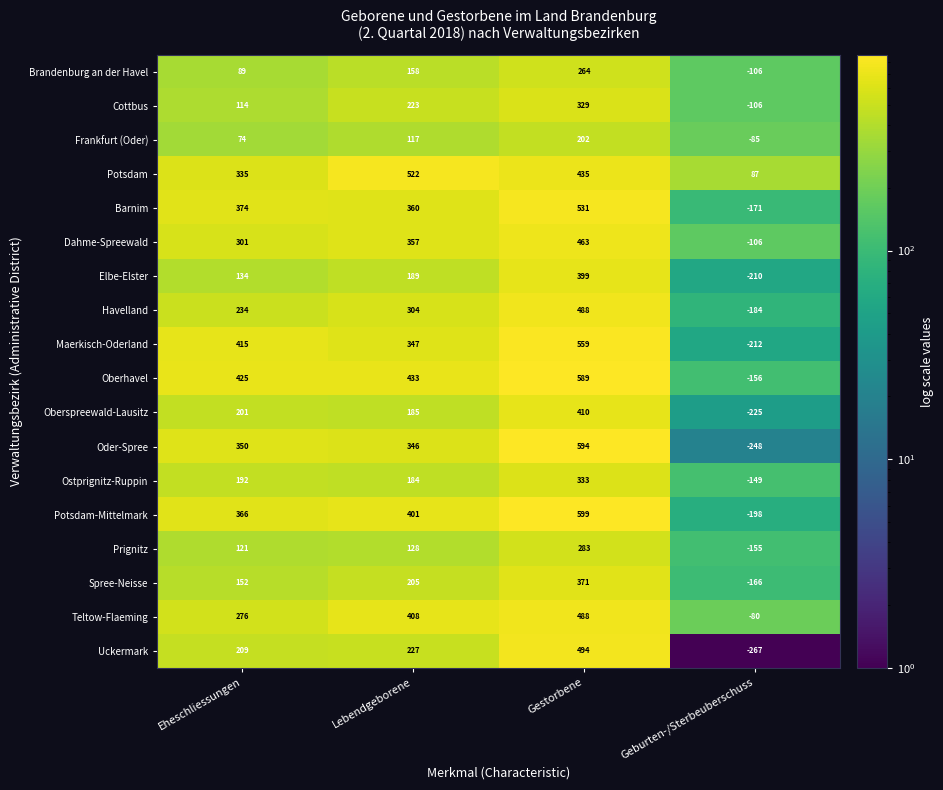

What is the spread (max minus min) of values at Geburten-/Sterbeuberschuss?

354